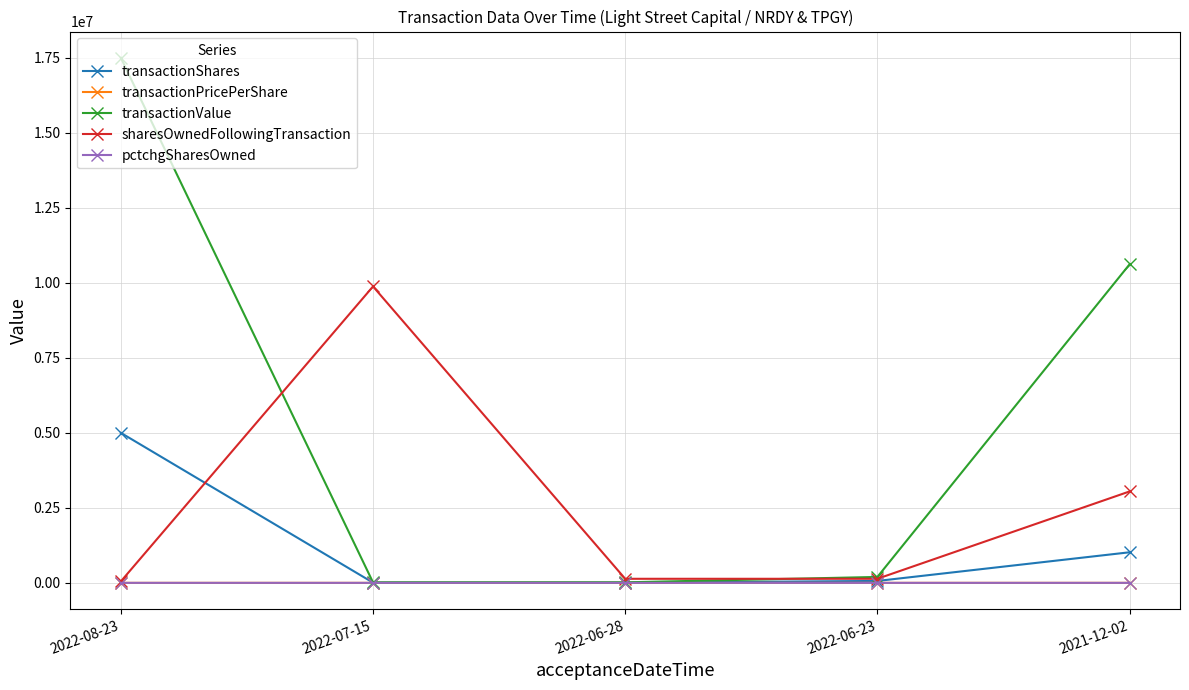

What is the label of the 2nd point from the left?

2022-07-15